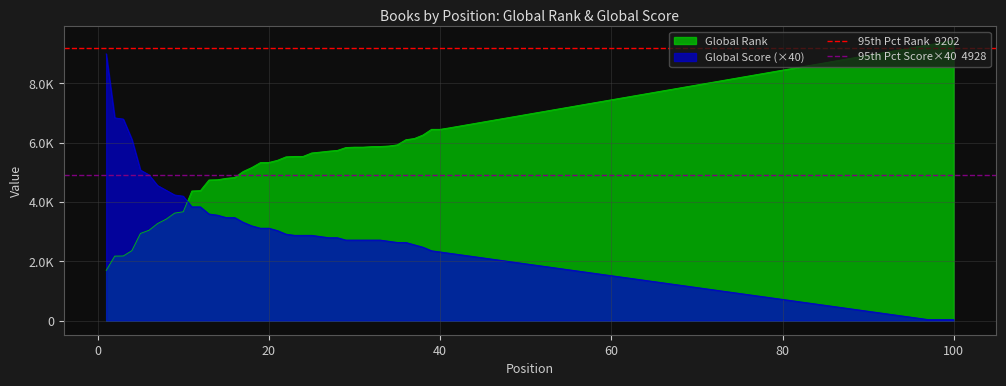

Rank the series by their average value, from lowest to highest.

95th Pct Score×40  4928, 95th Pct Rank  9202